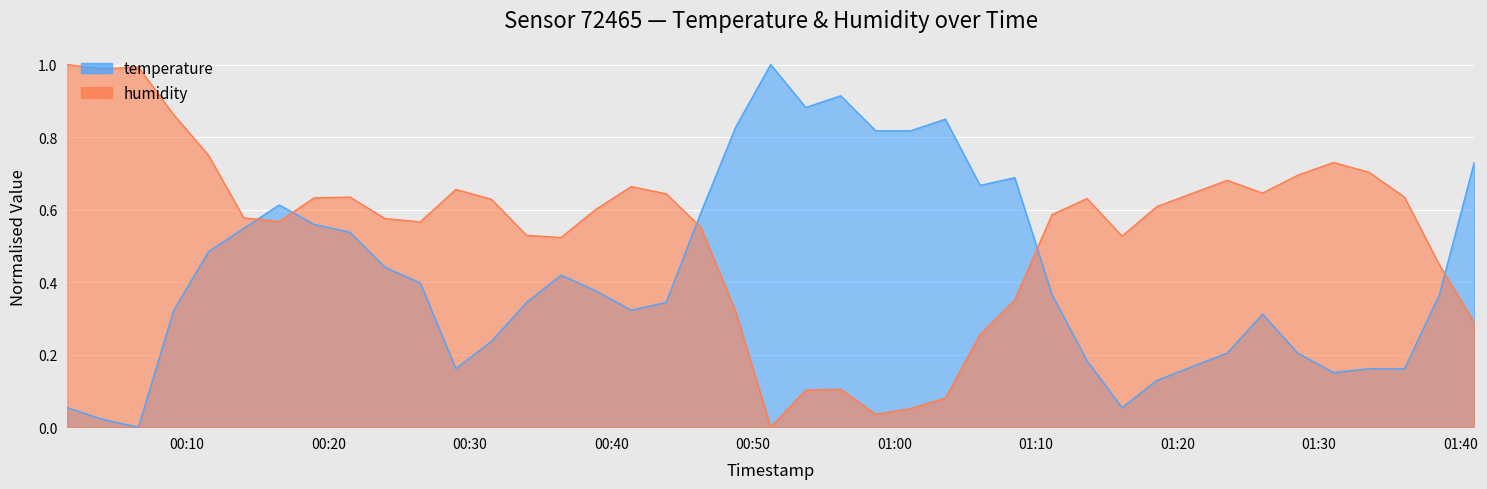

What is the average value of the temperature series?

0.4